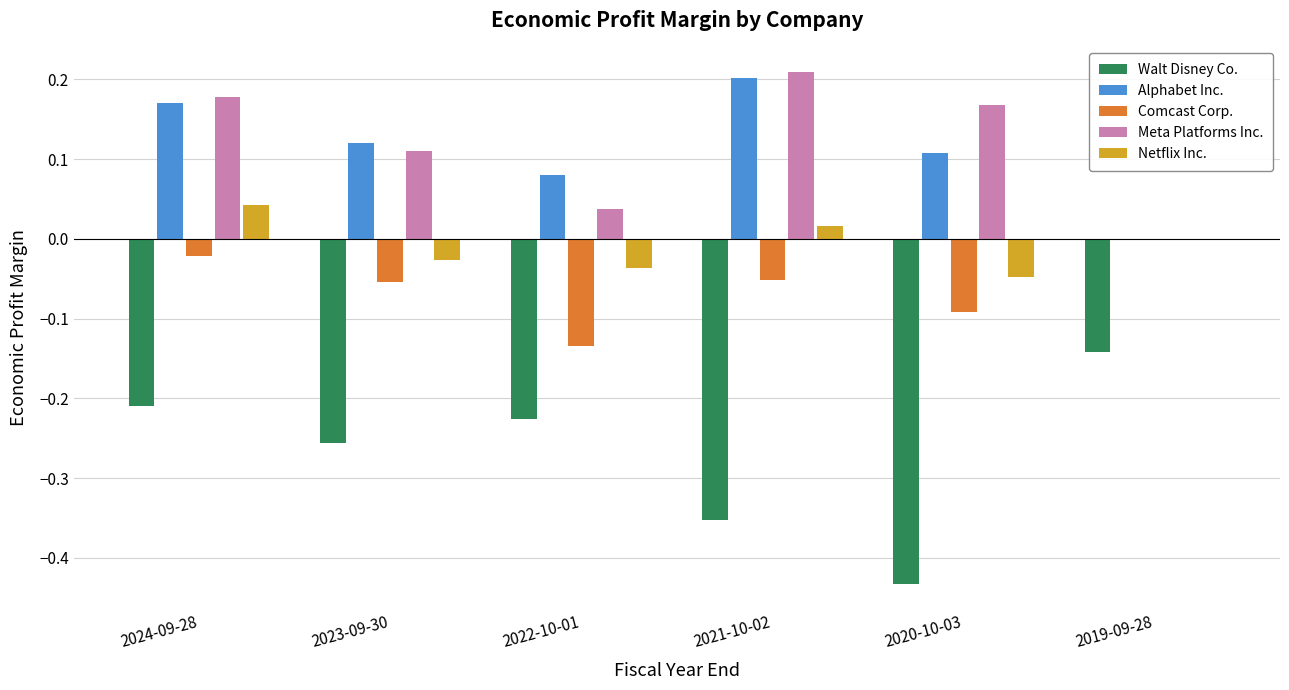

The Netflix Inc. series shows -0.0 at 2023-09-30. True or false?

True